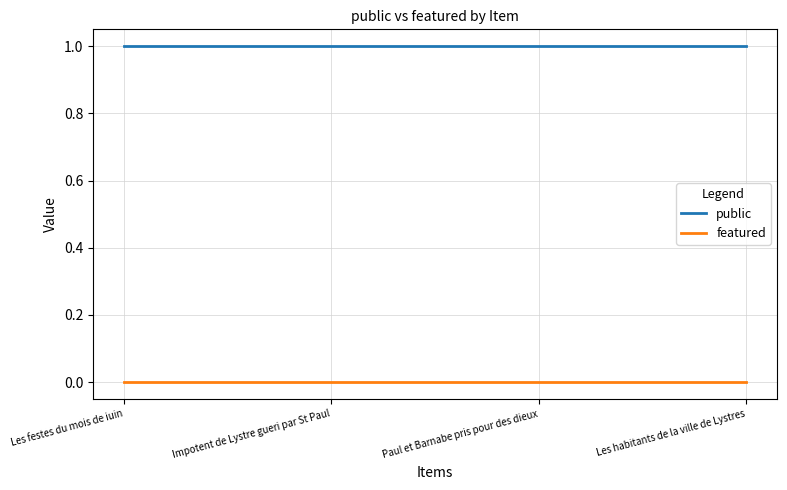

Is the value of public at Impotent de Lystre gueri par St Paul greater than the value of featured at Impotent de Lystre gueri par St Paul?

Yes